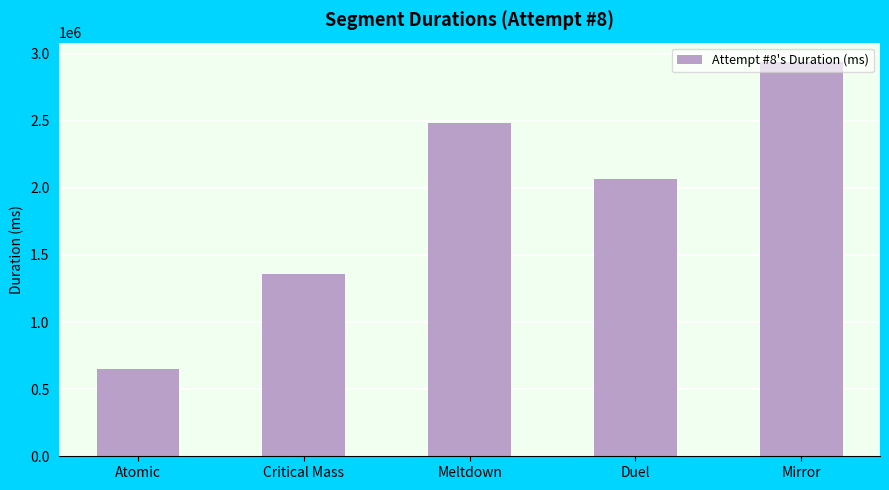

Reading left to right, what are all the values shown in this chart?

649977	1360277	2482865	2064878	2935213